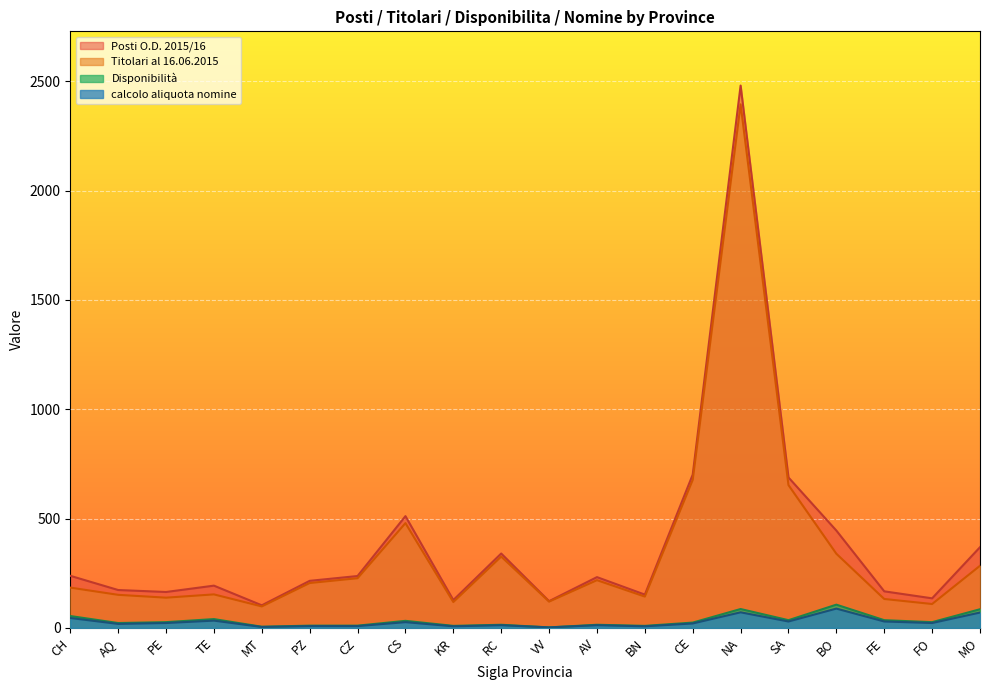

Is it true that Titolari al 16.06.2015 equals 132 at FE?

True